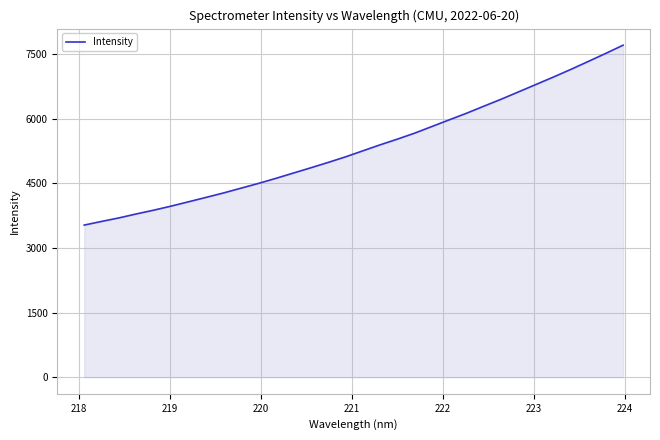

What is the difference between the maximum and minimum values?

4172.1